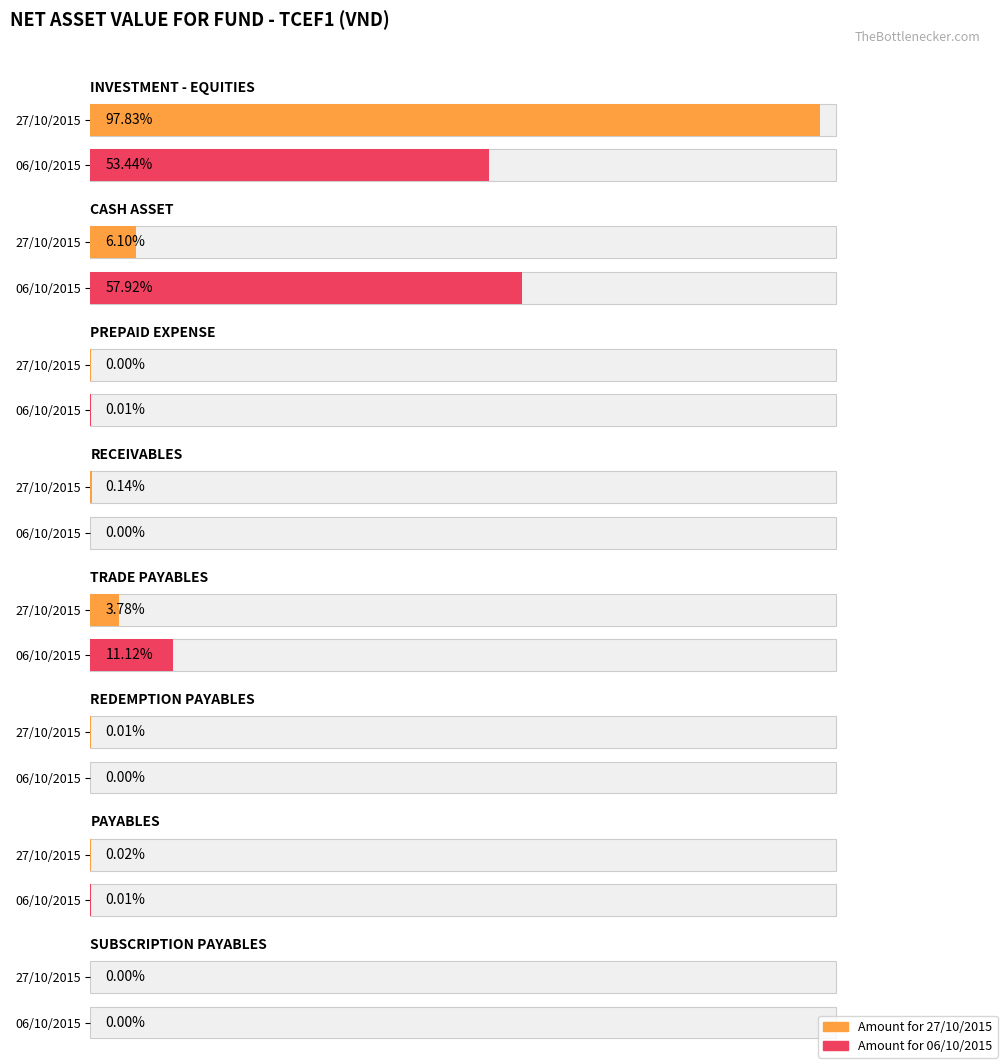

Where is Amount for 06/10/2015 nearest to the value 14466521430?

PREPAID EXPENSE